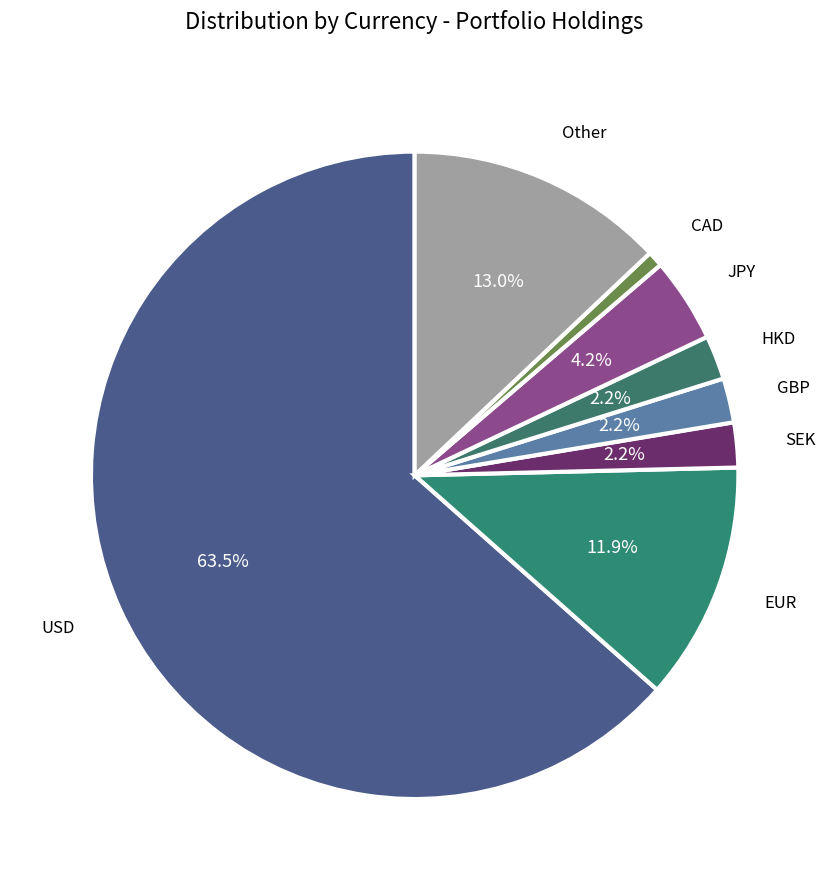

What percentage is NOT represented by GBP?

97.8%